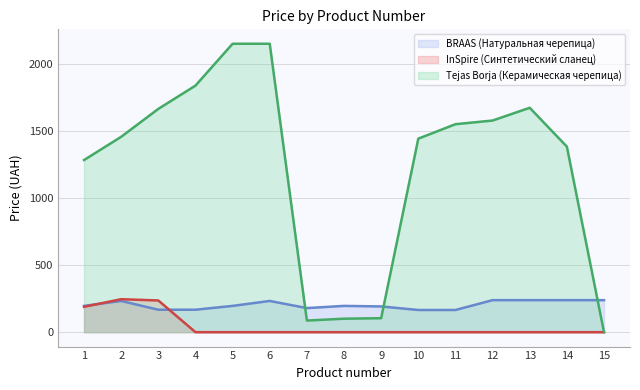

What is the greatest value displayed?

2150.2